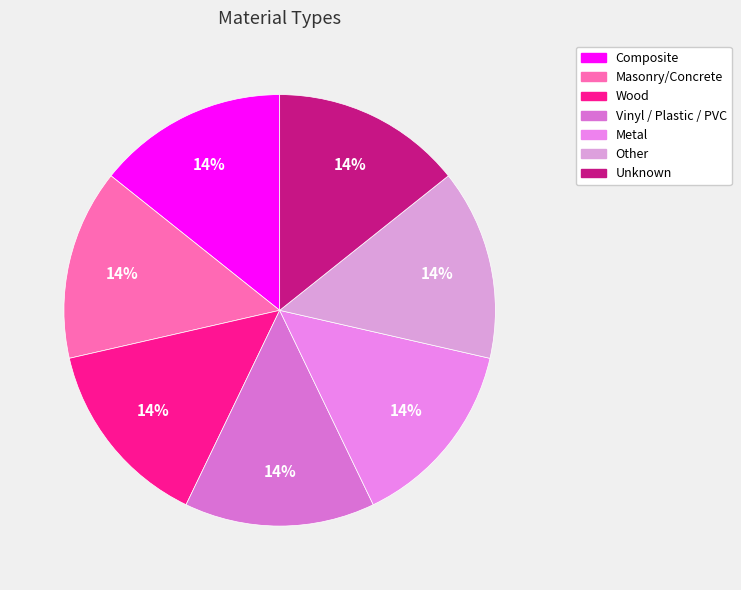

What percentage is the Vinyl / Plastic / PVC slice, to the nearest percent?

14%